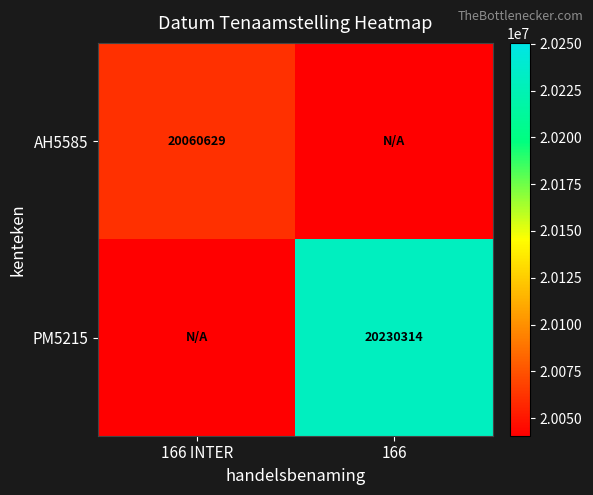

Is the value of PM5215 at 166 greater than the value of AH5585 at 166 INTER?

Yes